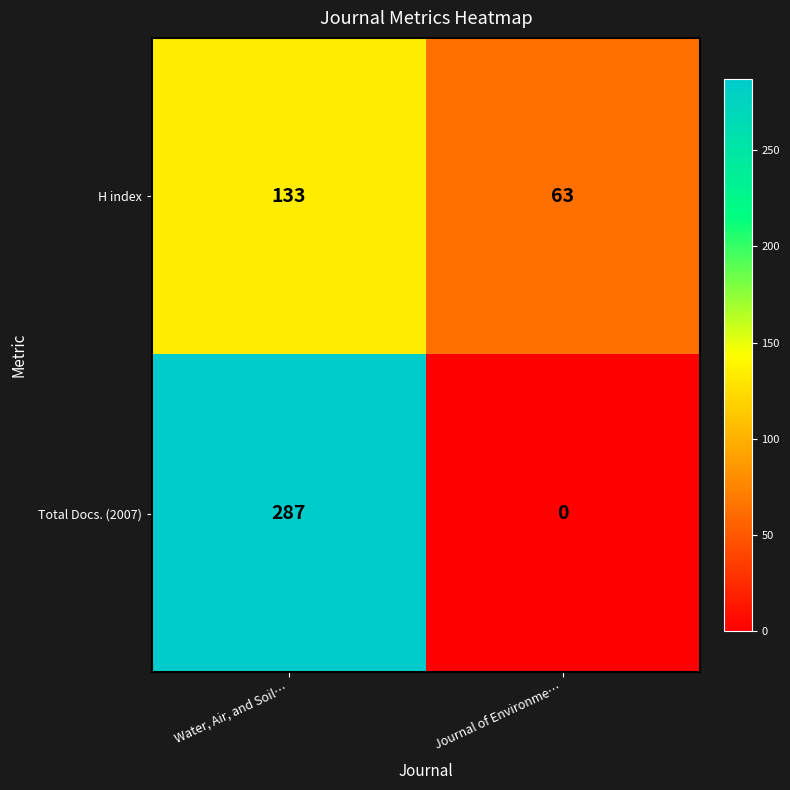

Count the number of categories in the chart.

2